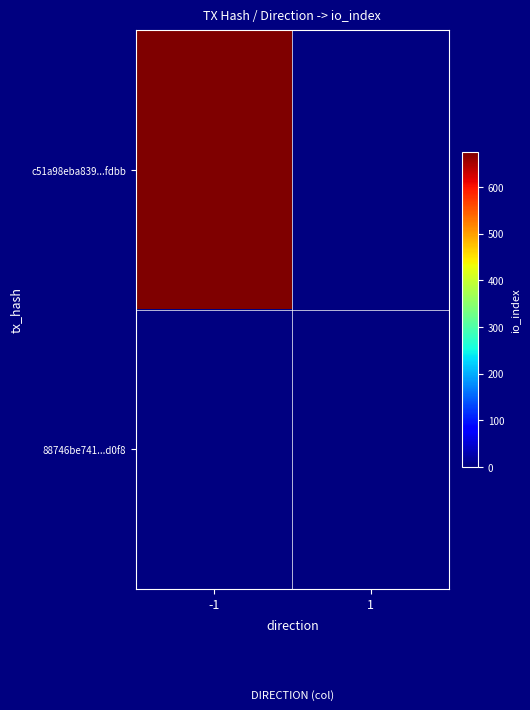

What is the maximum value shown in the chart?

675.0